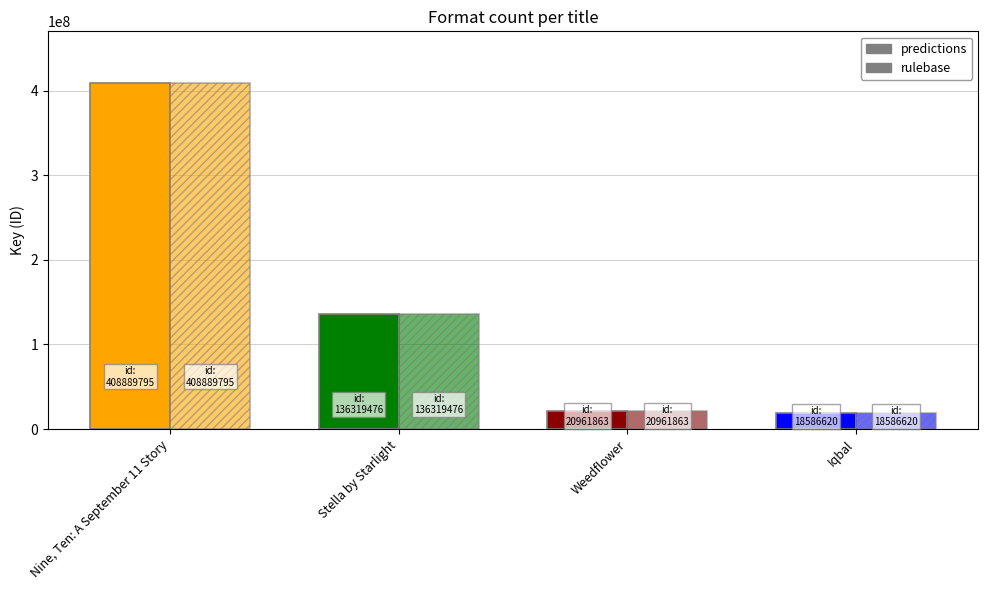

Reading left to right, extract all data points from this chart.

predictions: Nine, Ten: A September 11 Story=408889795	Stella by Starlight=136319476	Weedflower=20961863	Iqbal=18586620
rulebase: Nine, Ten: A September 11 Story=408889795	Stella by Starlight=136319476	Weedflower=20961863	Iqbal=18586620